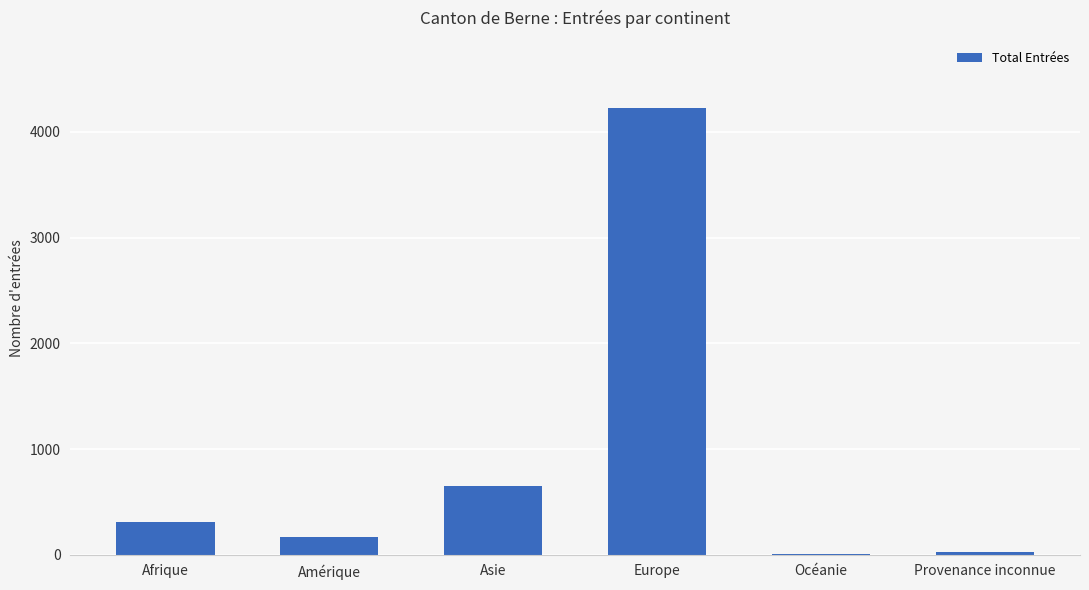

Are the bars horizontal?

No